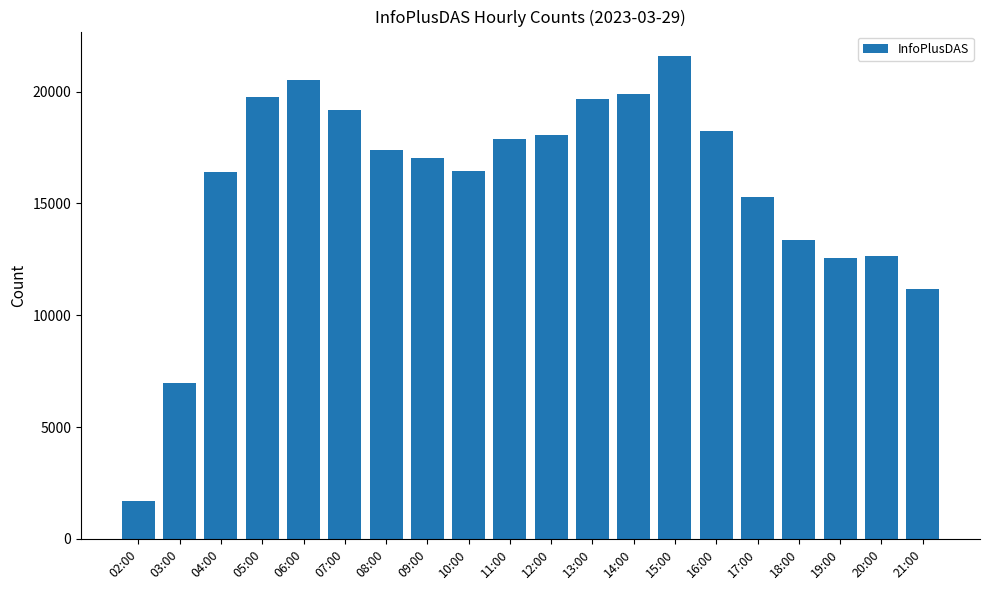

What is the change in value from 04:00 to 21:00?

-5221